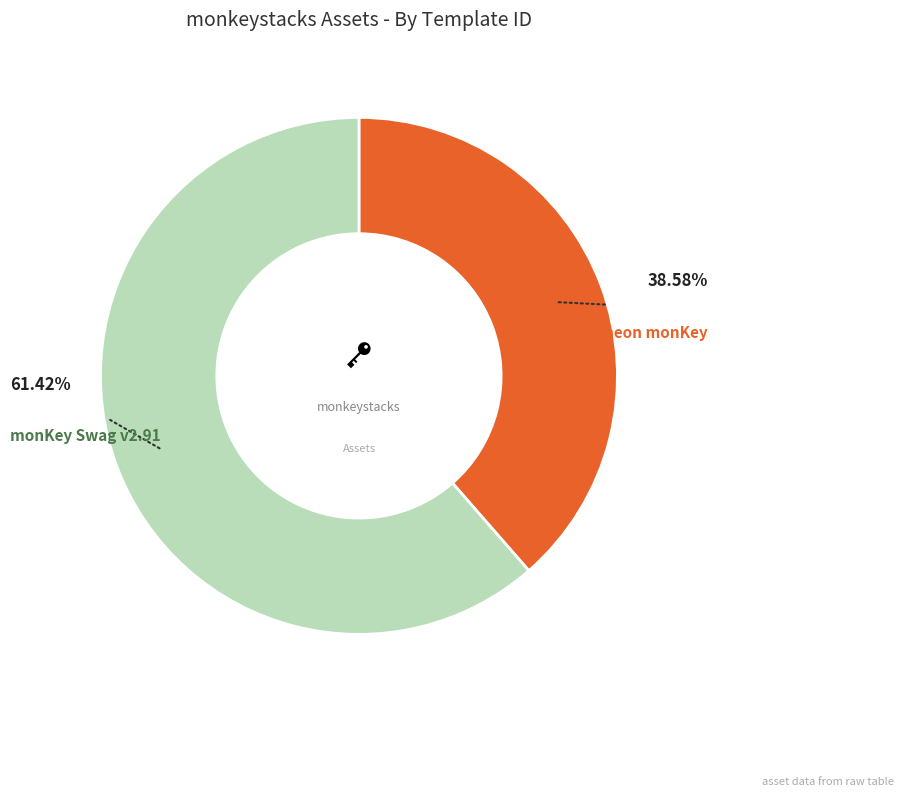

Is the sum of monKey Swag v2.91 and neon monKey greater than half?

Yes